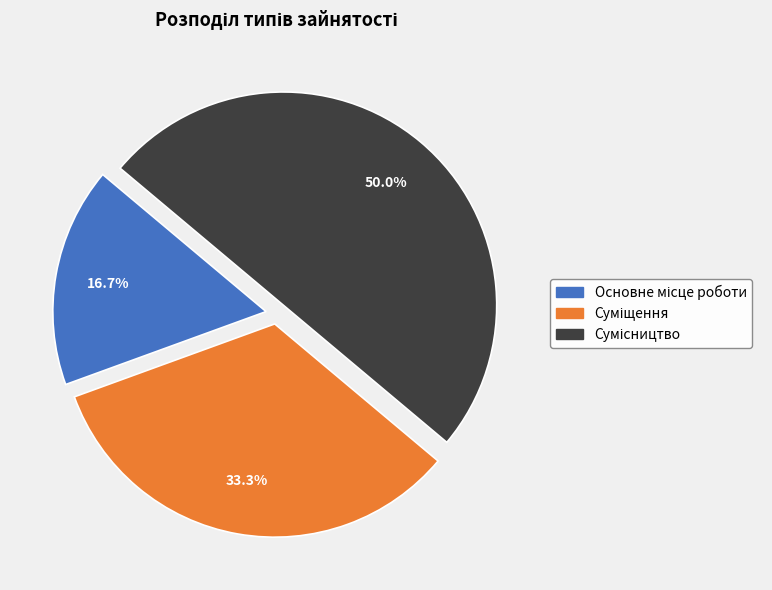

What percentage is the Сумісництво slice, to the nearest percent?

50%